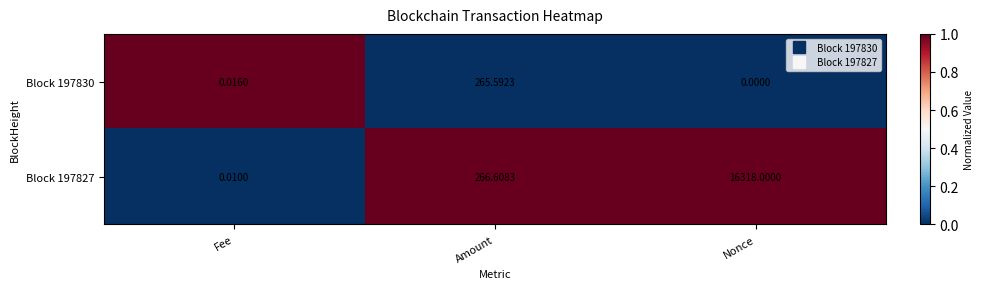

How many series are shown in this chart?

2